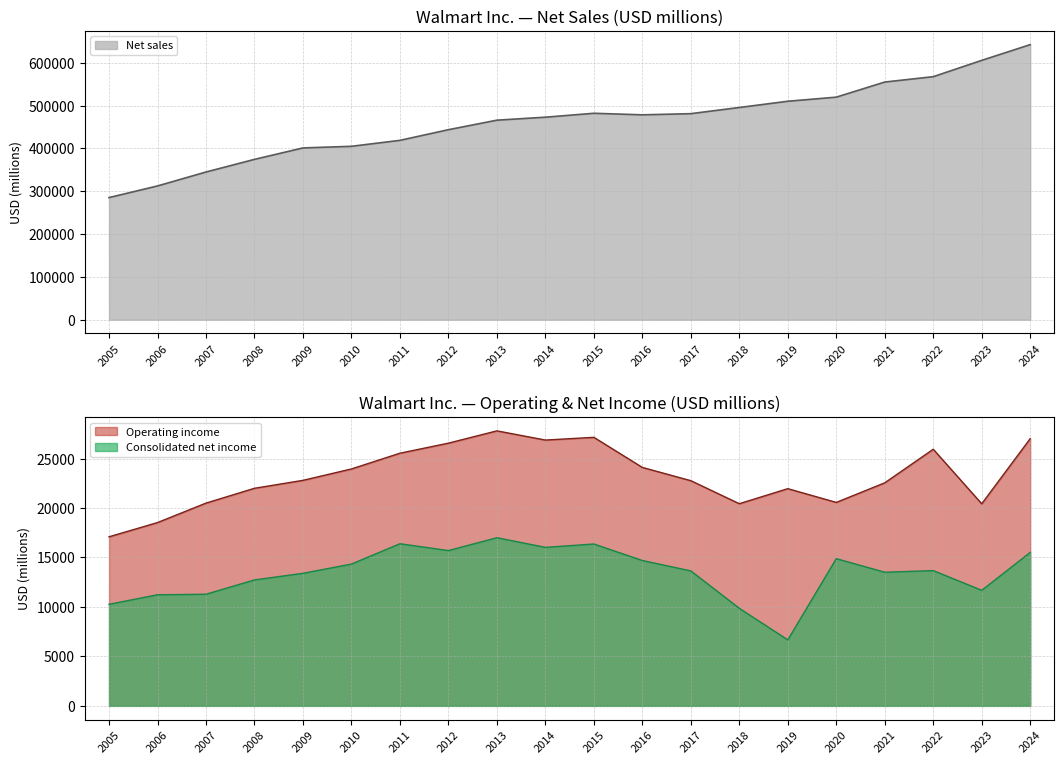

What is the approximate value of Operating income at 2005?

17091